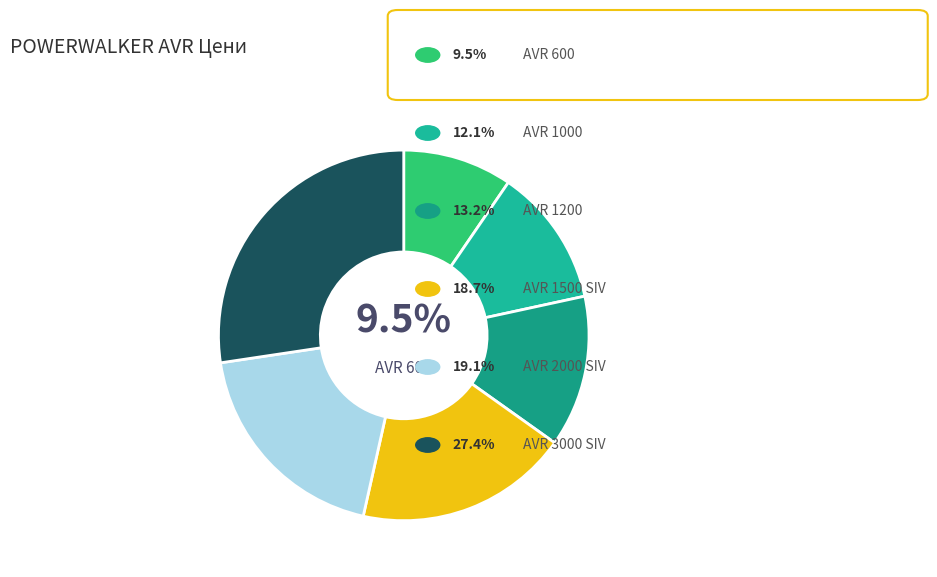

Is there a majority slice in this chart?

No